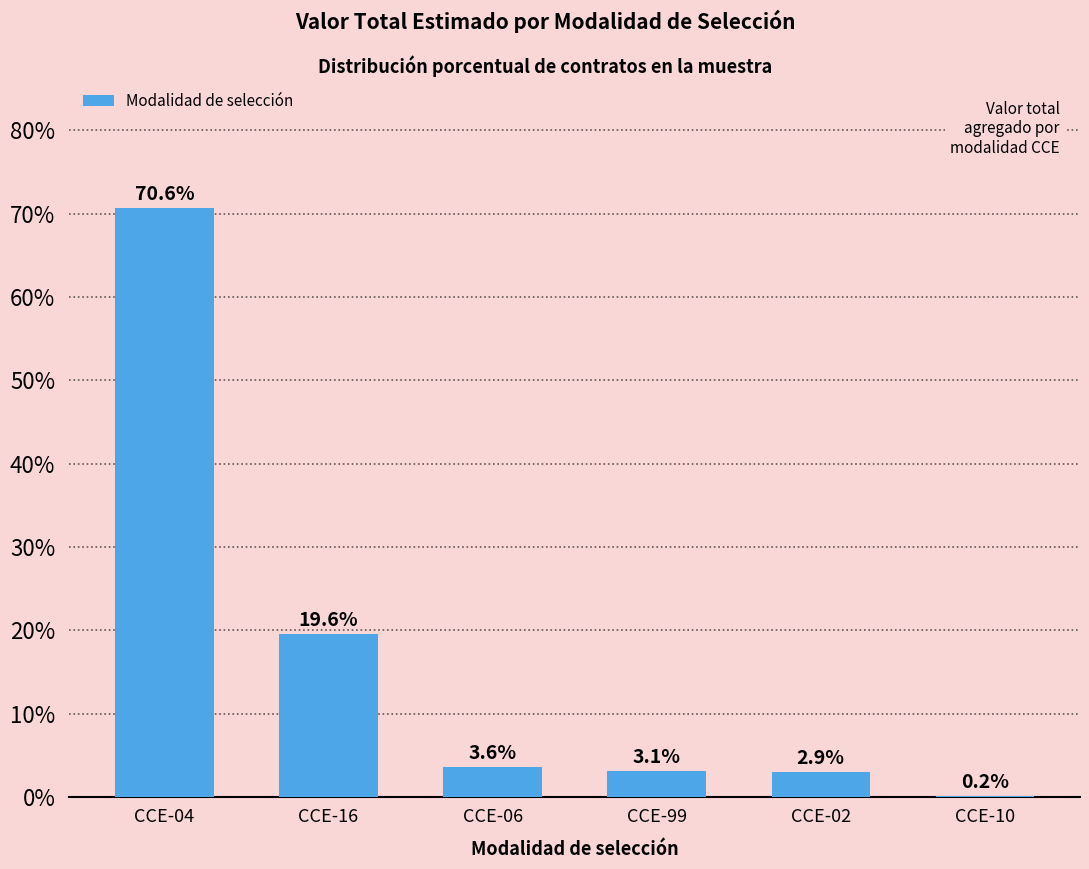

Reading left to right, transcribe all the data shown in this chart.

CCE-04=70.6	CCE-16=19.6	CCE-06=3.6	CCE-99=3.1	CCE-02=2.9	CCE-10=0.2